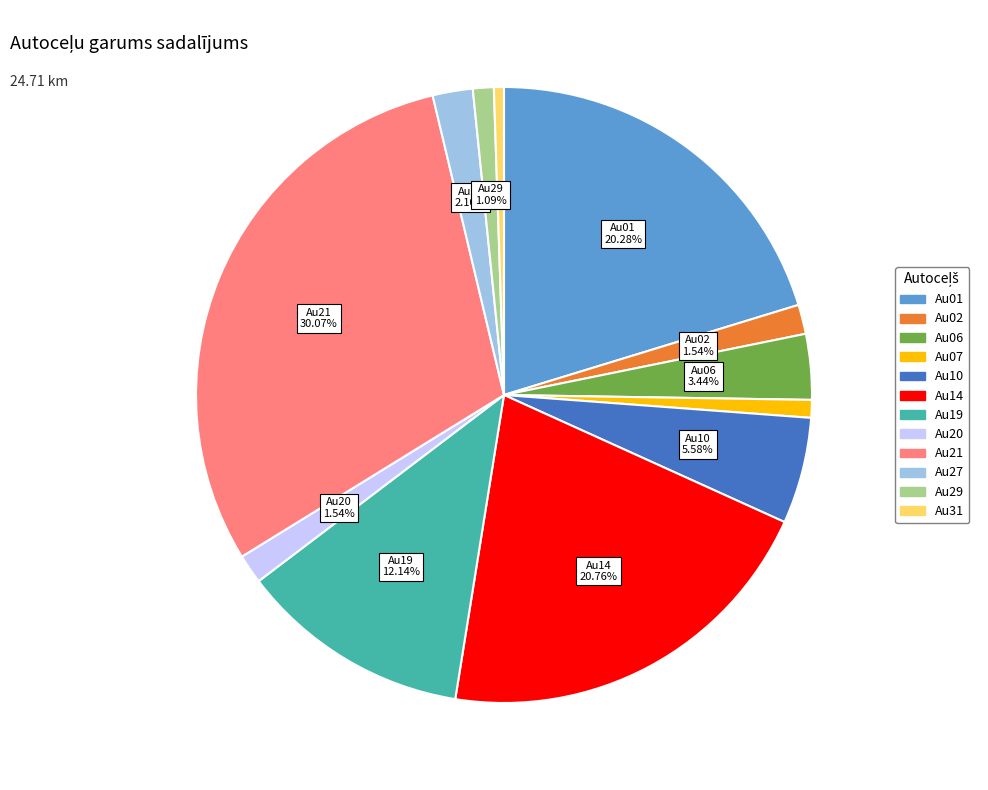

What is the total percentage of Au29 and Au20?

2.6%